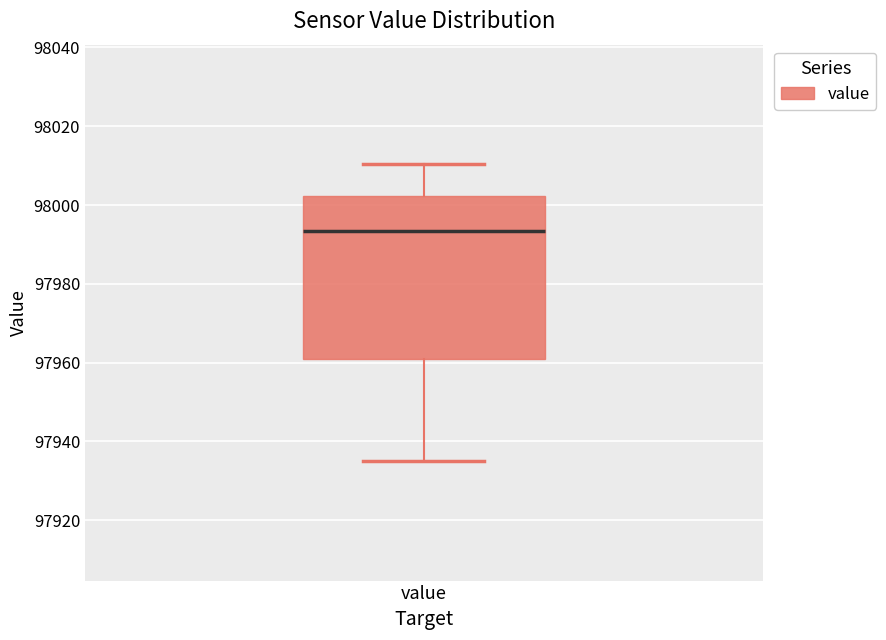

Read this box plot against the y-axis: the position of the median line, the range covered by the box, and the ends of both whiskers. The values are not printed on the chart, so give them approximately, as read against the axis.

median 97994, box 97960 to 98002, whiskers 97934 to 98010